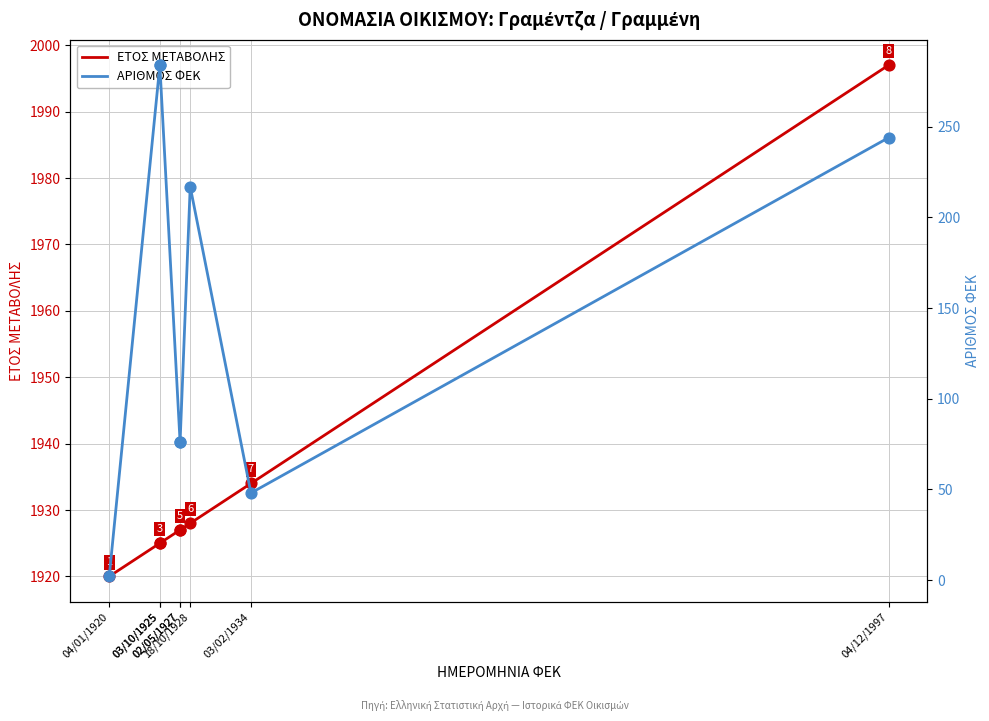

At how many categories does at least one series exceed 1358?

8